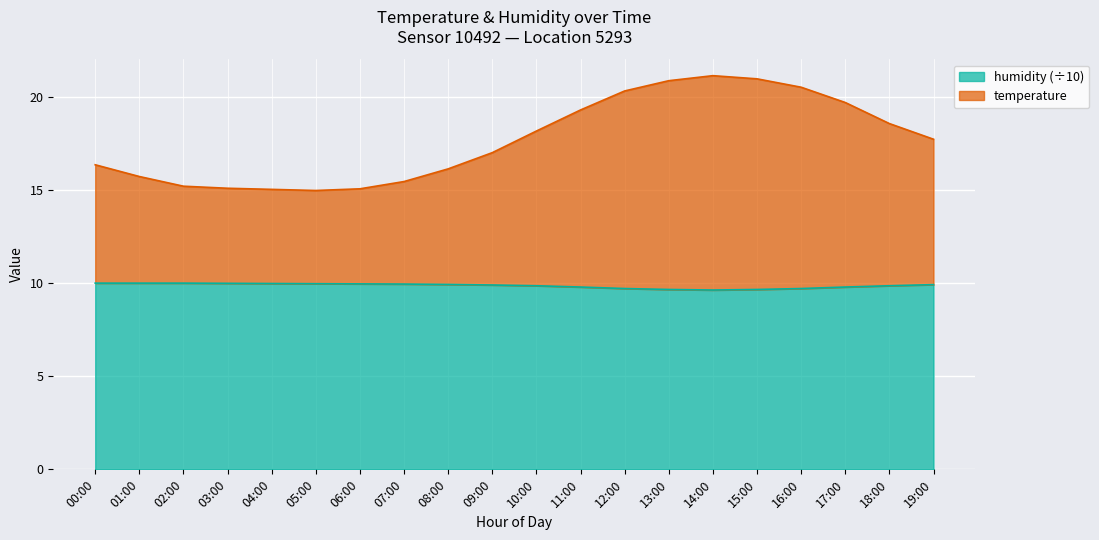

Rank the series by their average value, from highest to lowest.

temperature, humidity